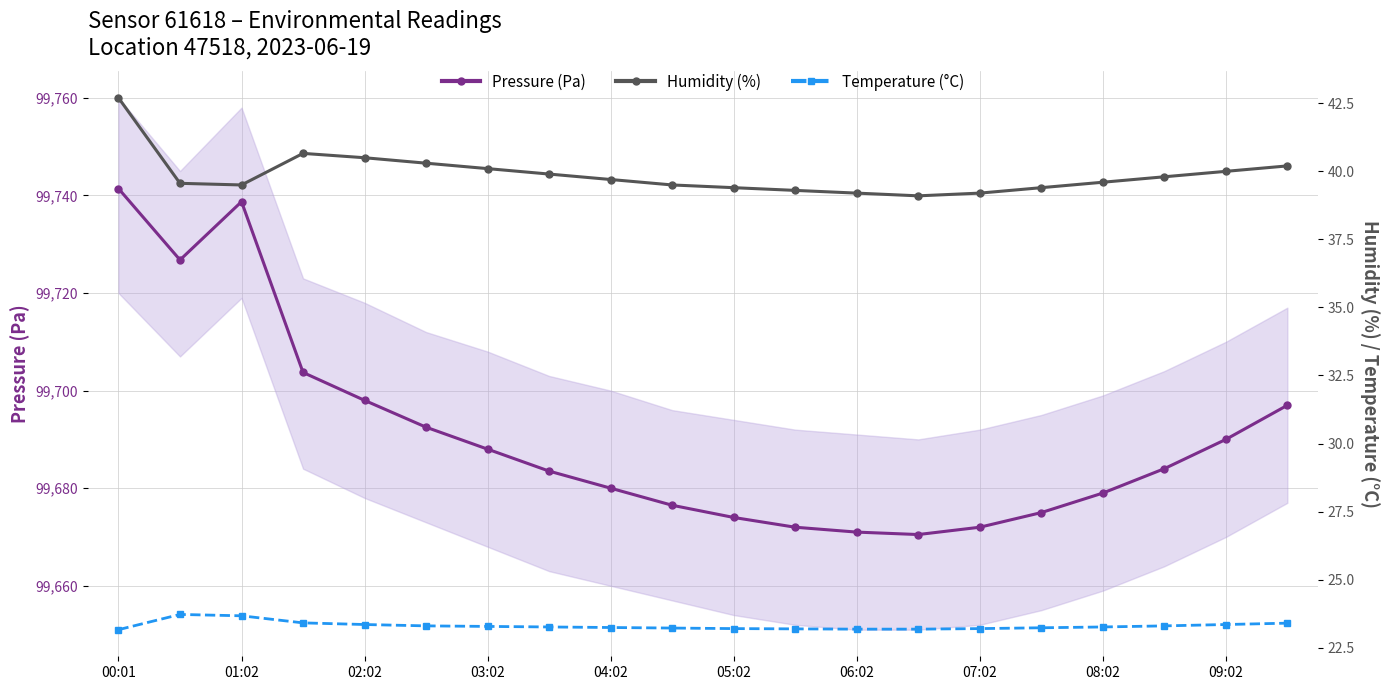

The value of Pressure (Pa) at 02:02 is 173538.4. True or false?

False